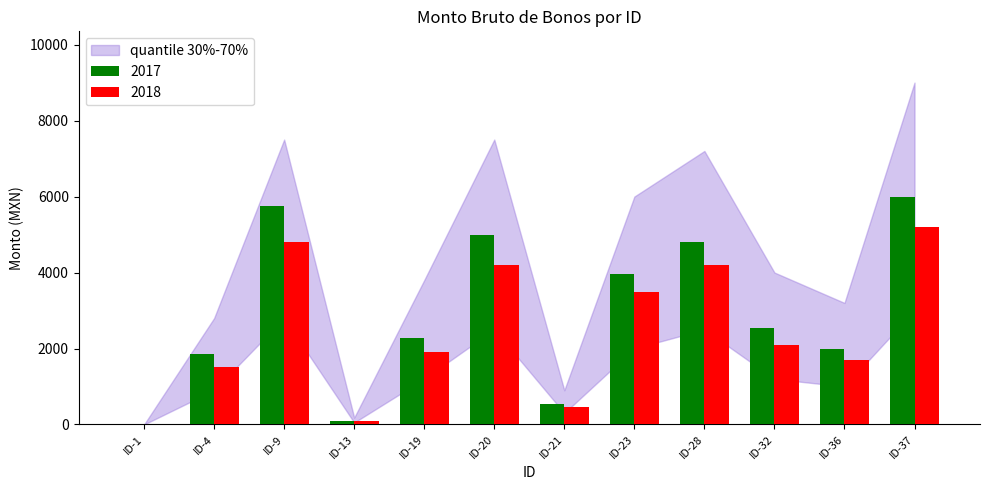

What is the sum of the 2017 values at ID-28 and ID-4?

6651.7